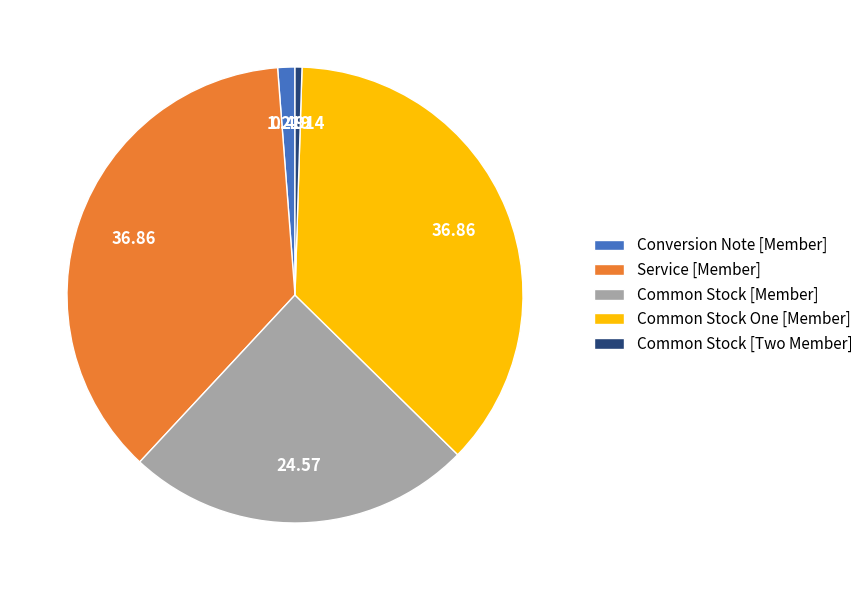

How many slices are in this pie chart?

5